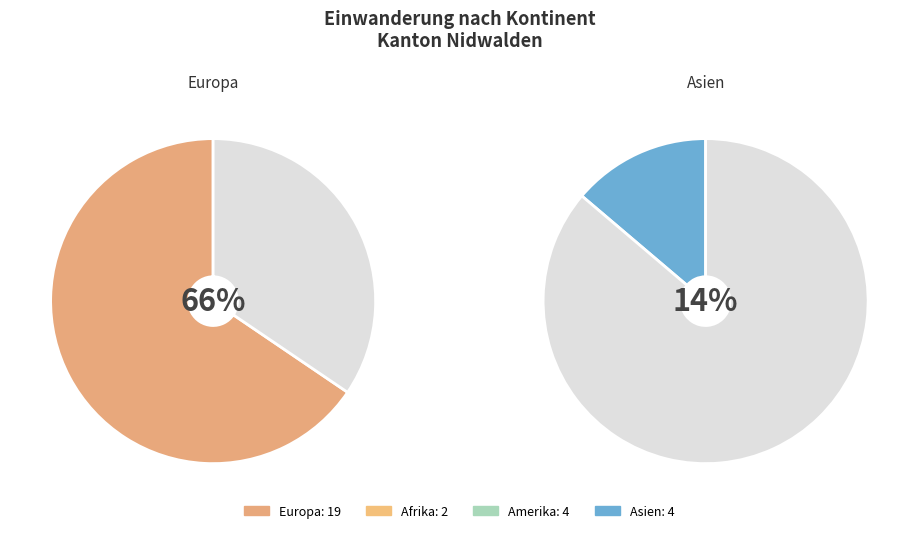

Is the sum of Afrika and Ozeanien greater than half?

No